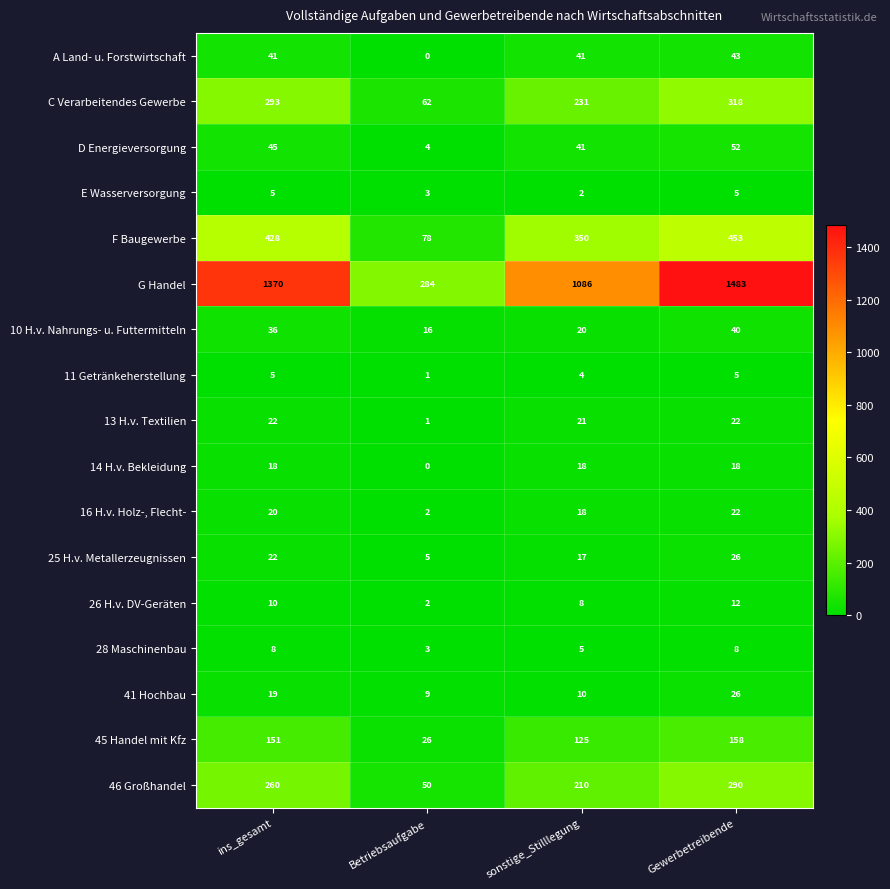

Which series changed the most between ins_gesamt and Betriebsaufgabe?

G Handel